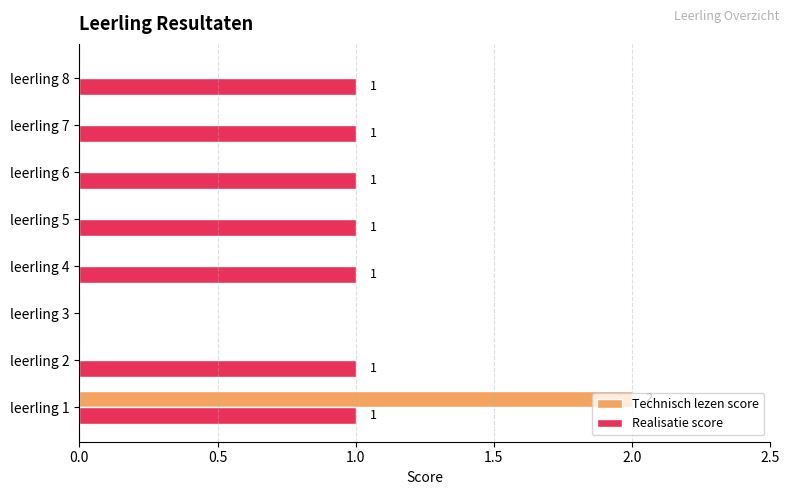

At which category is the sum across all series the highest?

leerling 1